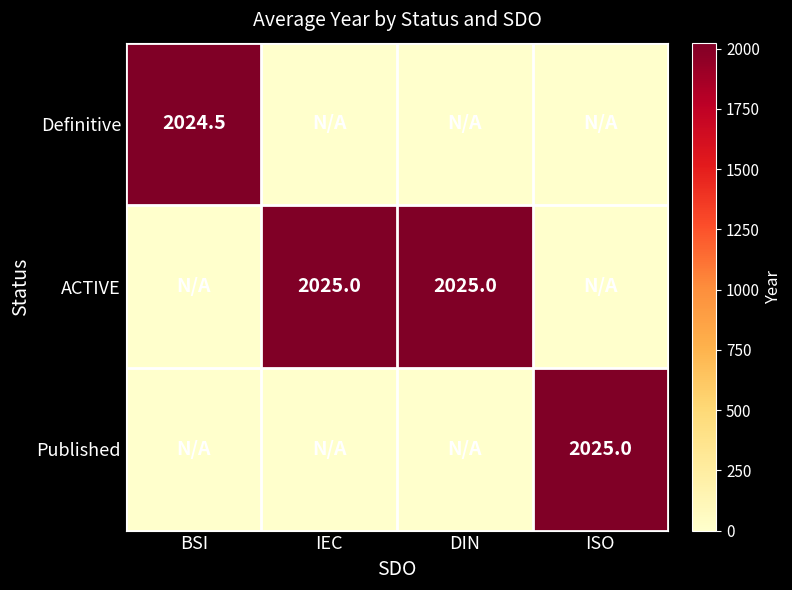

The ACTIVE series shows 2025.0 at IEC. True or false?

True